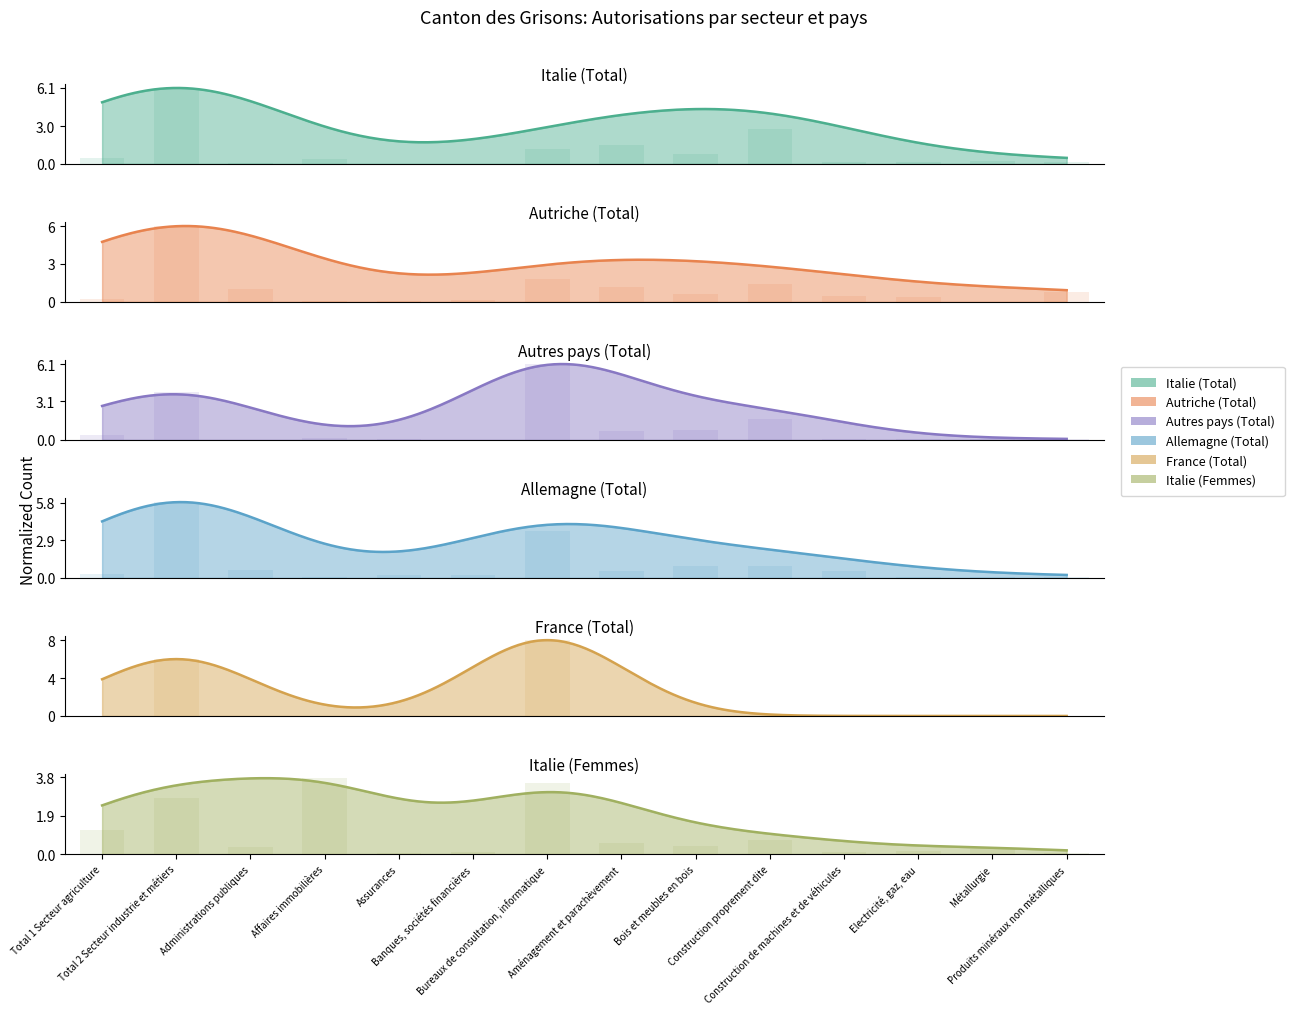

Are the bars grouped side by side (vs. stacked)?

Yes